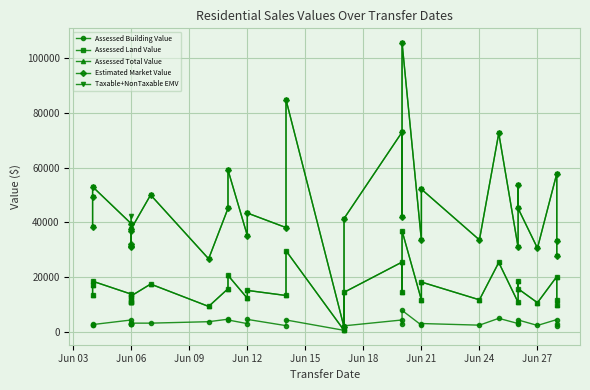

How many data points in Estimated Market Value are less than 39500?

16